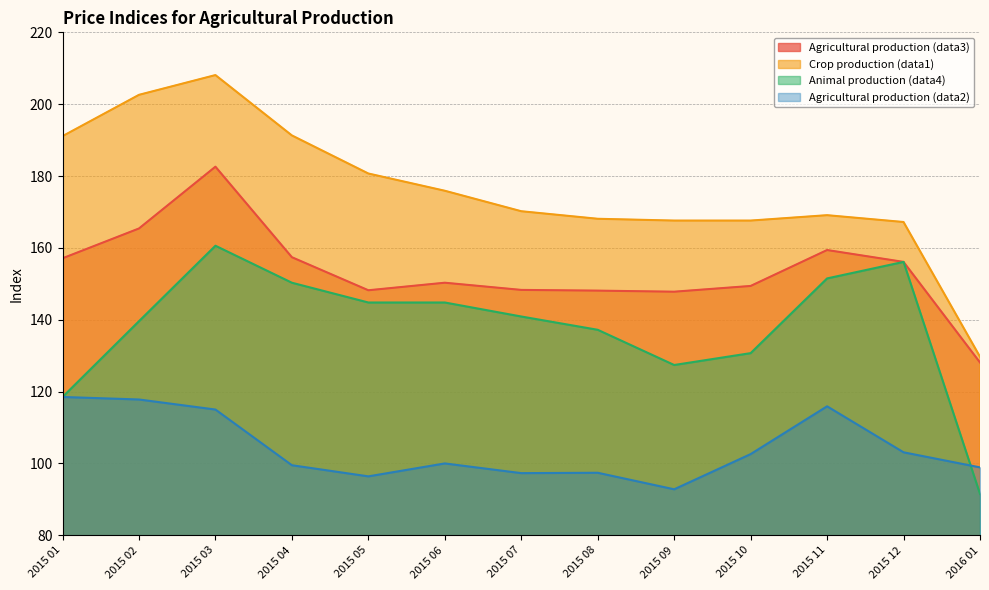

What is the value of the Animal production (data4) point at the 12th from the left?

156.1